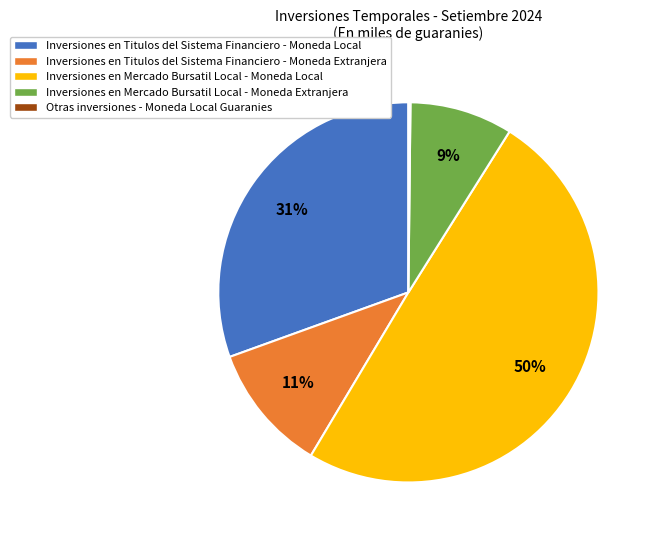

What percentage is the Inversiones en Mercado Bursatil Local - Moneda Extranjera slice, to the nearest percent?

9%